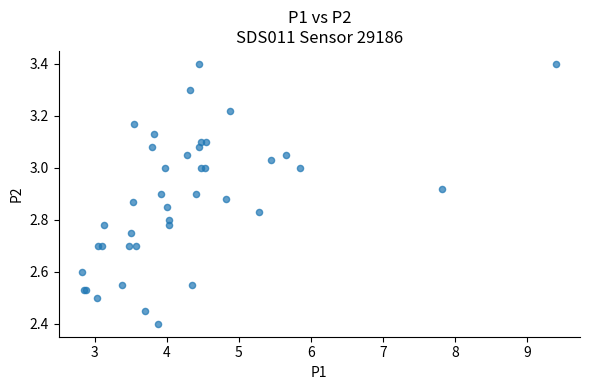

What Y value in the scatter plot is closest to 2?

2.4